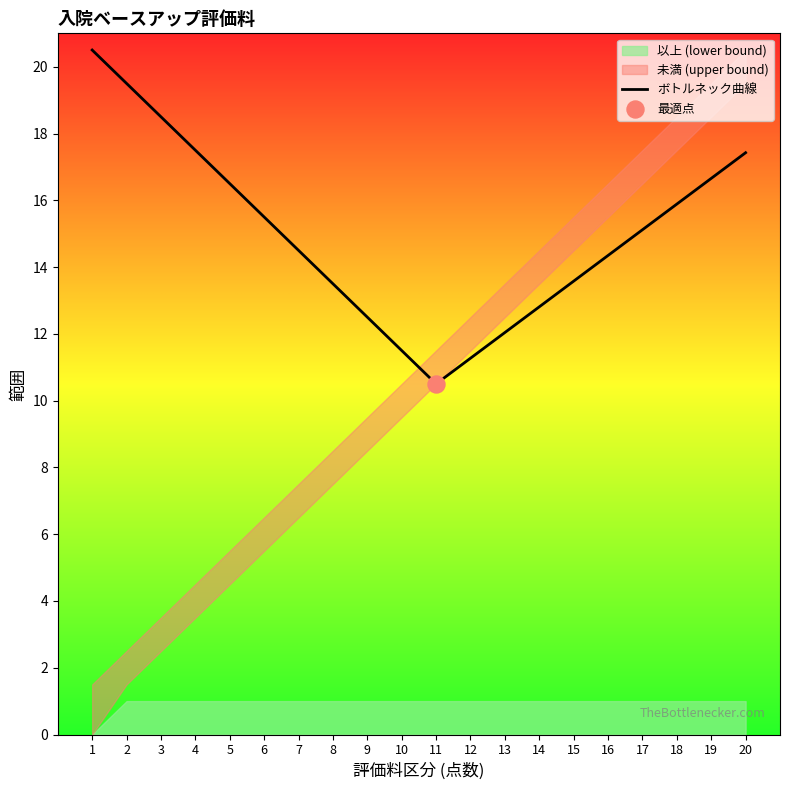

What is the ratio of the value at 2 to the value at 19?

1.2